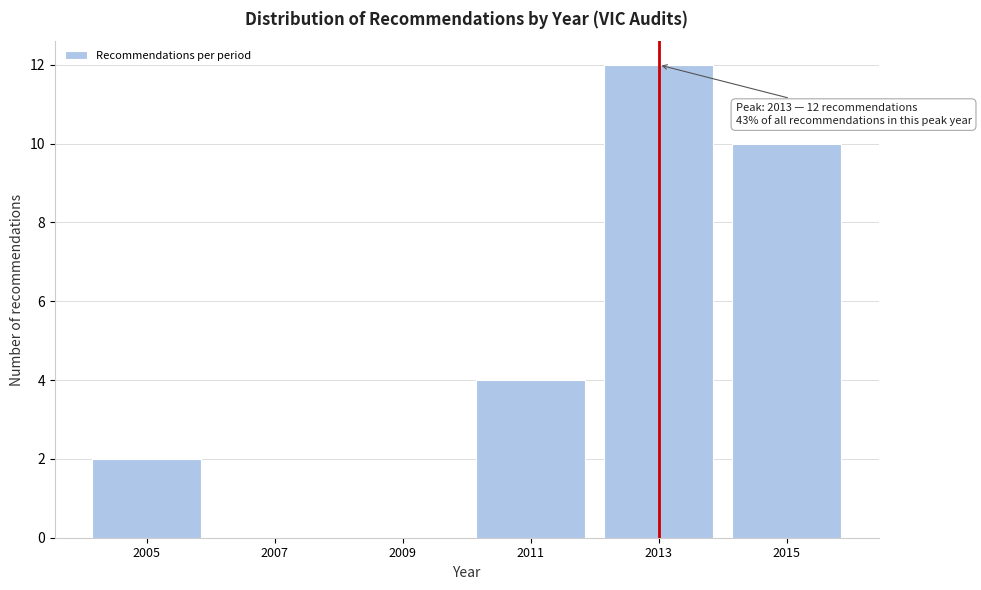

Reading left to right, transcribe all the data shown in this chart.

2005=2	2007=0	2009=0	2011=4	2013=12	2015=10